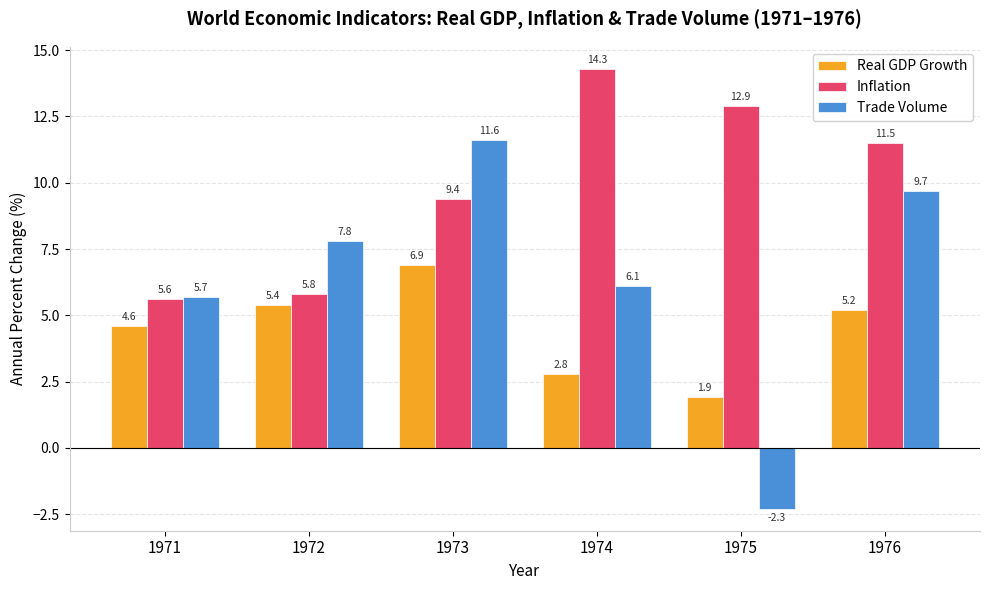

How many positive values does the Trade Volume series have?

5